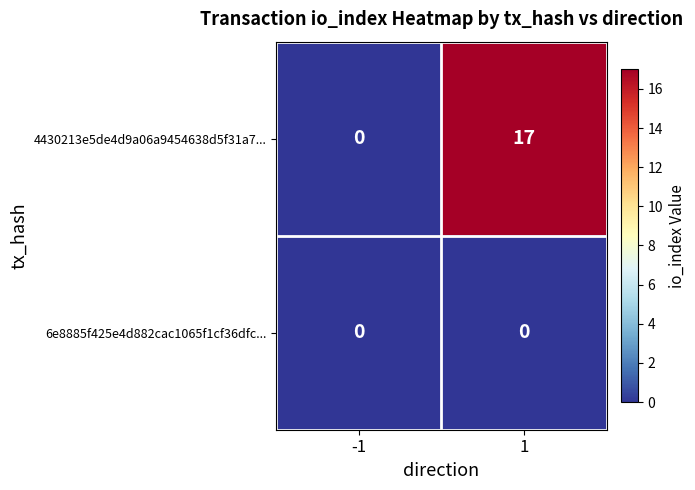

At which category is the sum across all series the highest?

1